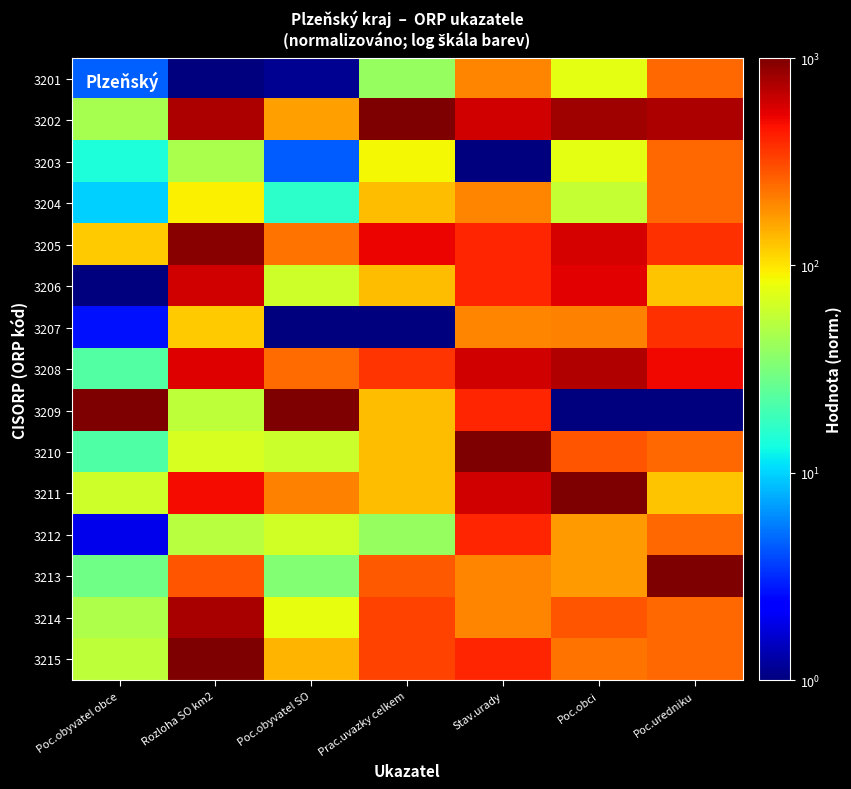

At which category does the chart reach its peak across all series?

Prac.uvazky celkem